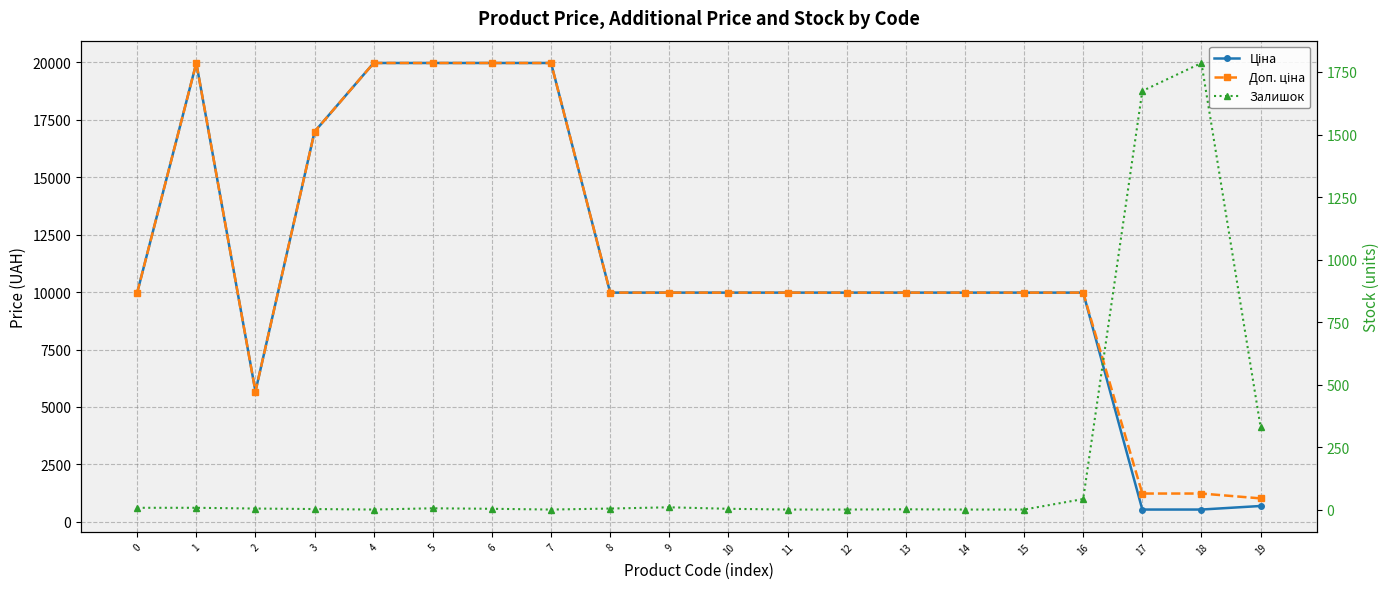

What is the spread (max minus min) of values at 6?

19961.2